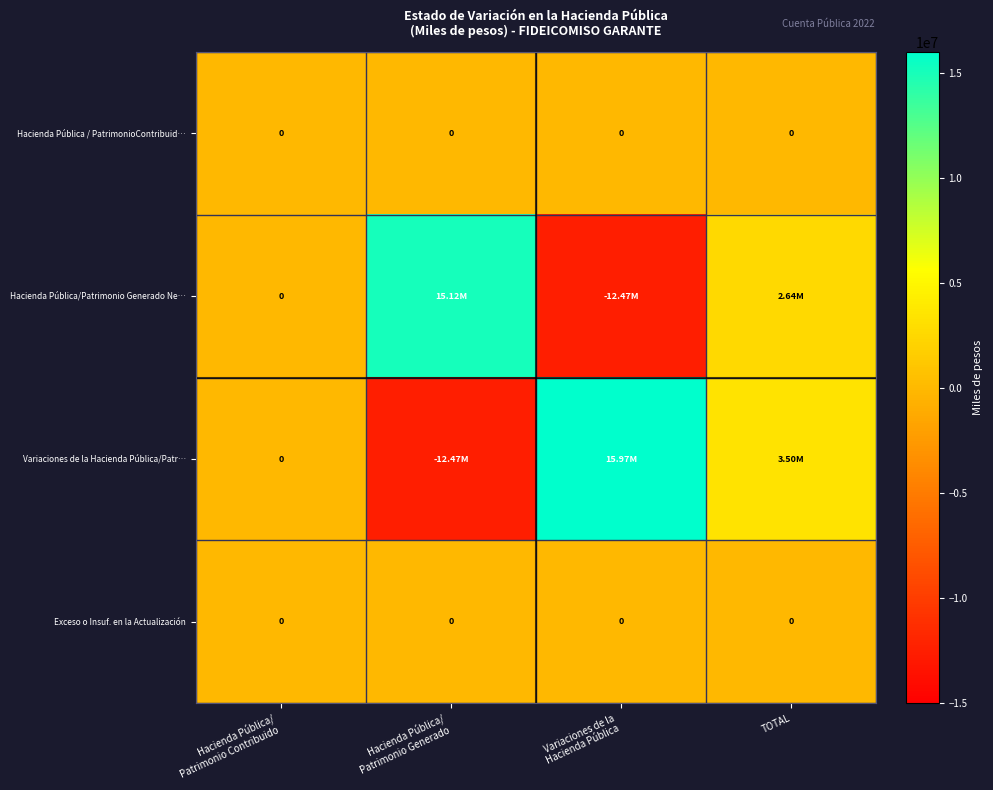

The value of Exceso o Insuf. en la Actualización at TOTAL is 0.0. True or false?

True